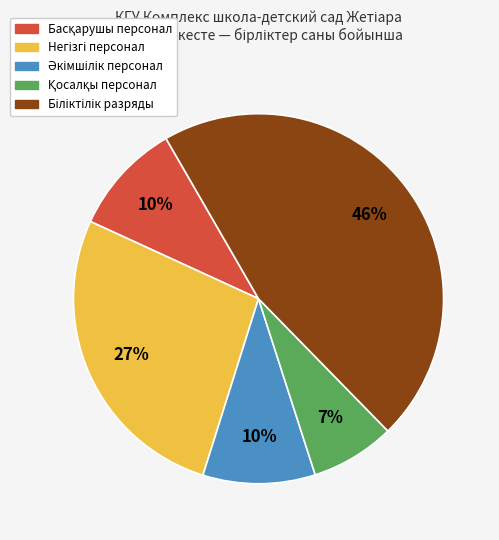

Is there a majority slice in this chart?

No